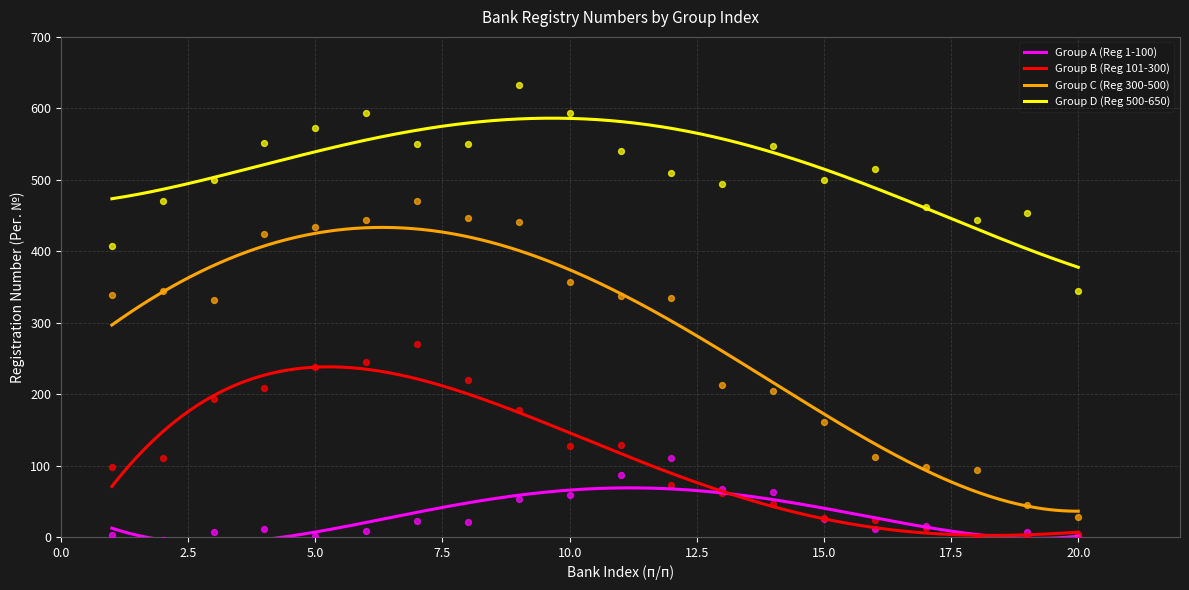

Is the value of Group B (Reg 101-300) at 12 greater than the value of Group C (Reg 300-500) at 1?

No